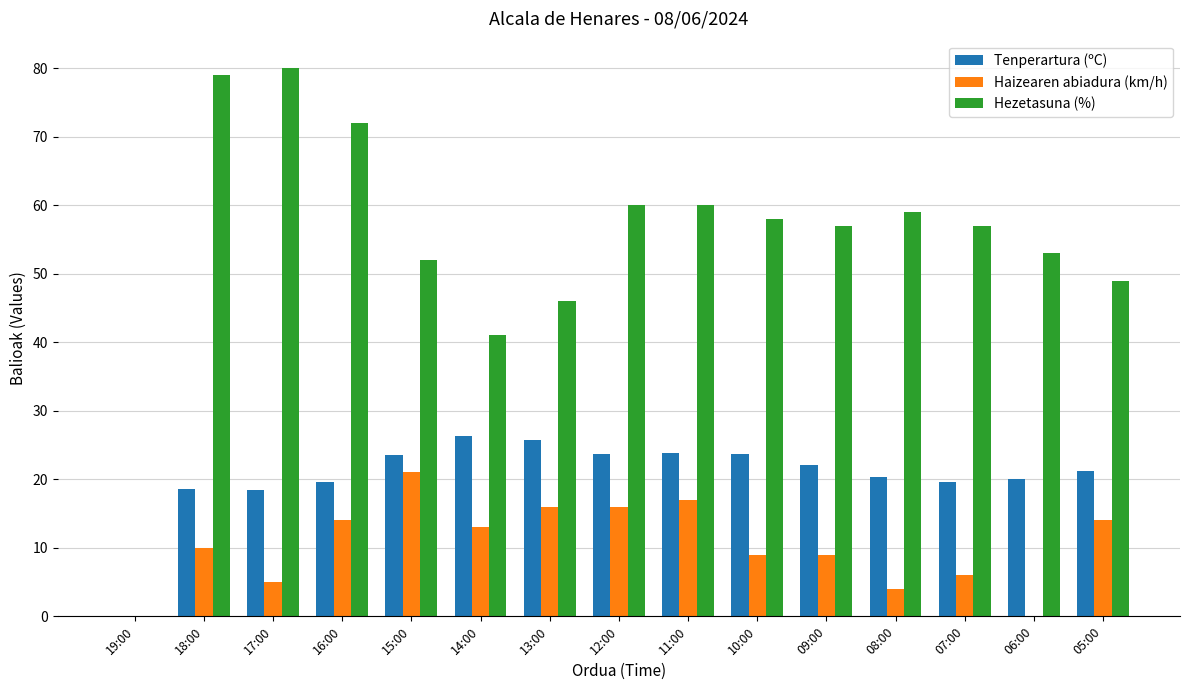

True or false: Haizearen abiadura (km/h) has a value of 3.7 at 09:00.

False